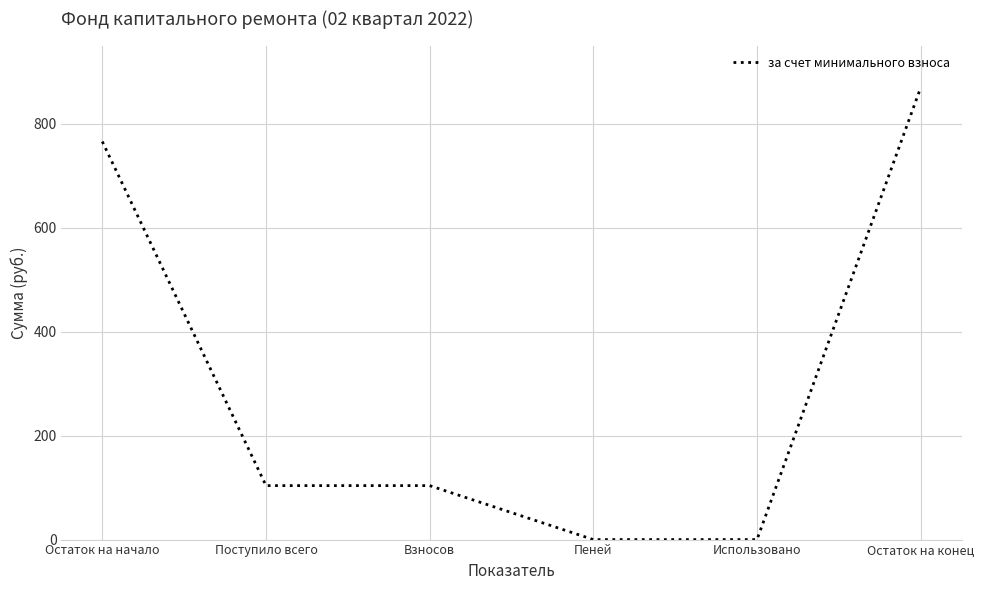

Which category has the highest value across all series?

Остаток на конец